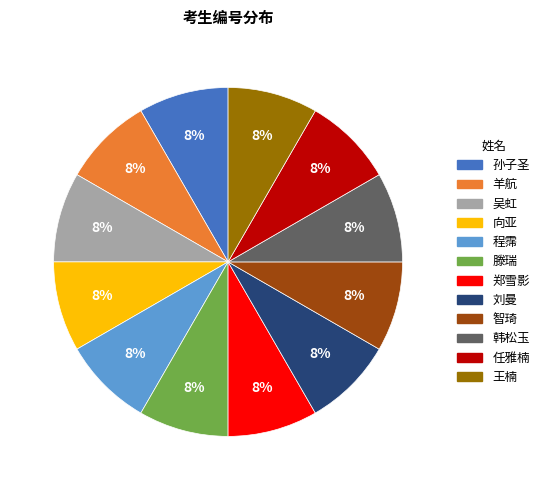

Count the number of slices in the pie.

12